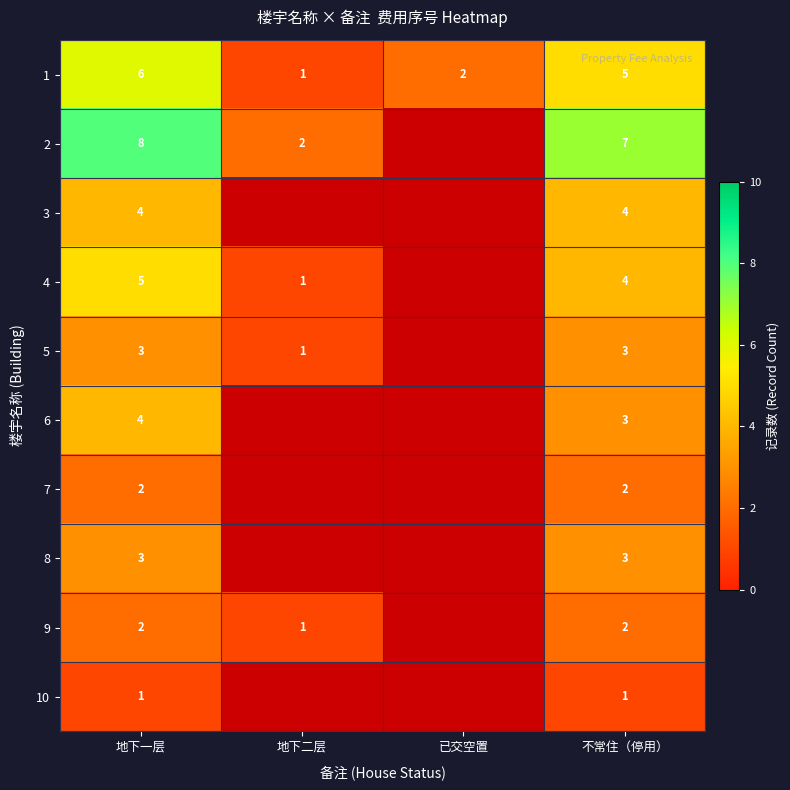

The 10 series shows 0 at 地下一层. True or false?

False